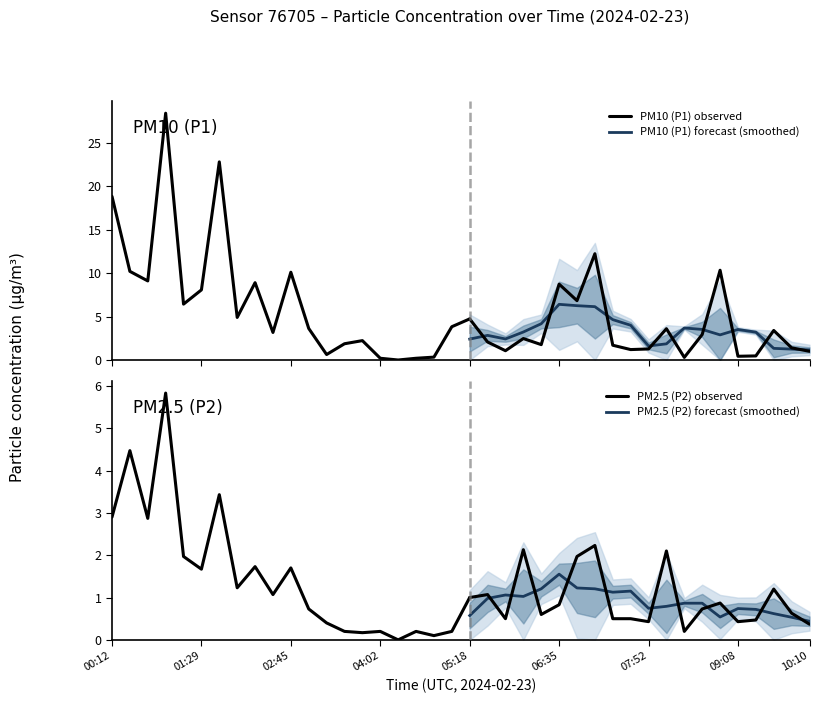

What is the label of the 15th point from the left?

03:47